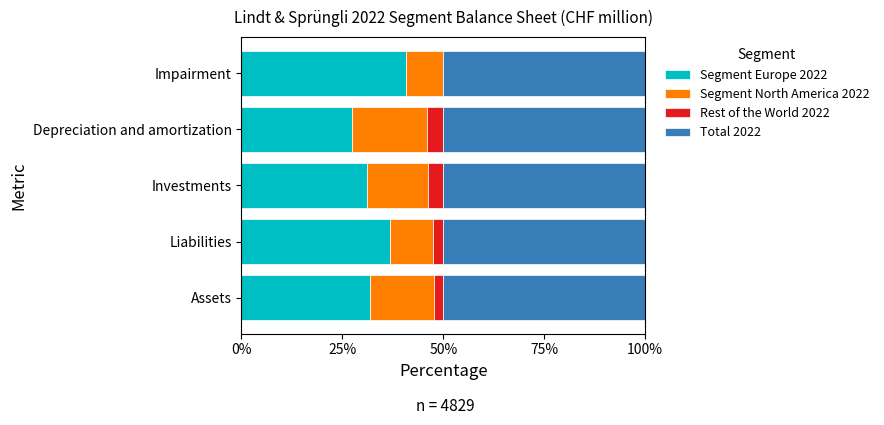

The Segment Europe 2022 series shows 40.7 at Impairment. True or false?

True